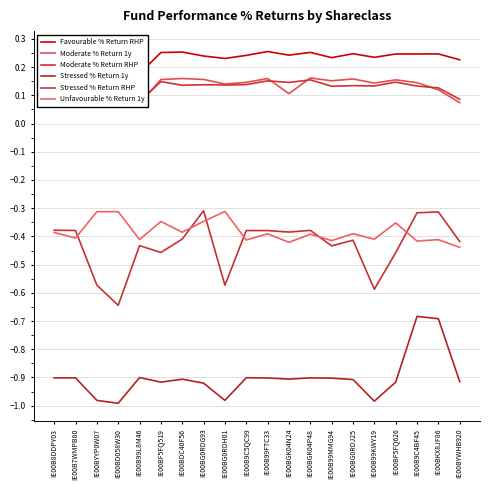

List the series in order of their peak value, lowest first.

Stressed % Return 1y, Unfavourable % Return 1y, Stressed % Return RHP, Moderate % Return RHP, Moderate % Return 1y, Favourable % Return RHP